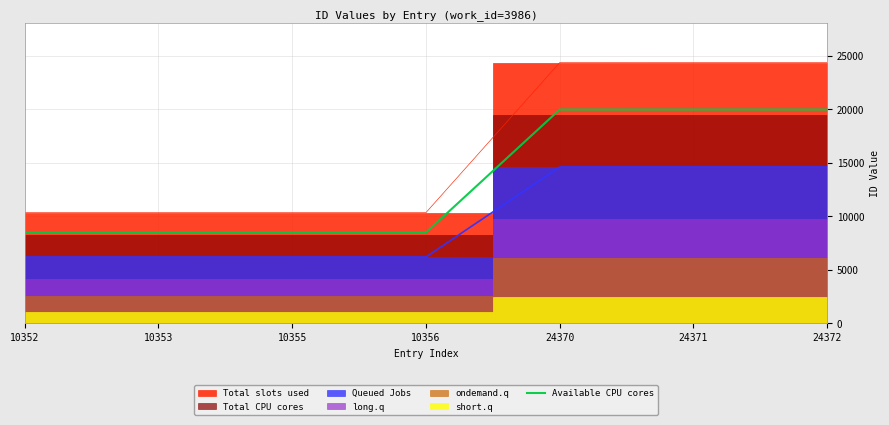

How many lines are shown in the chart?

1